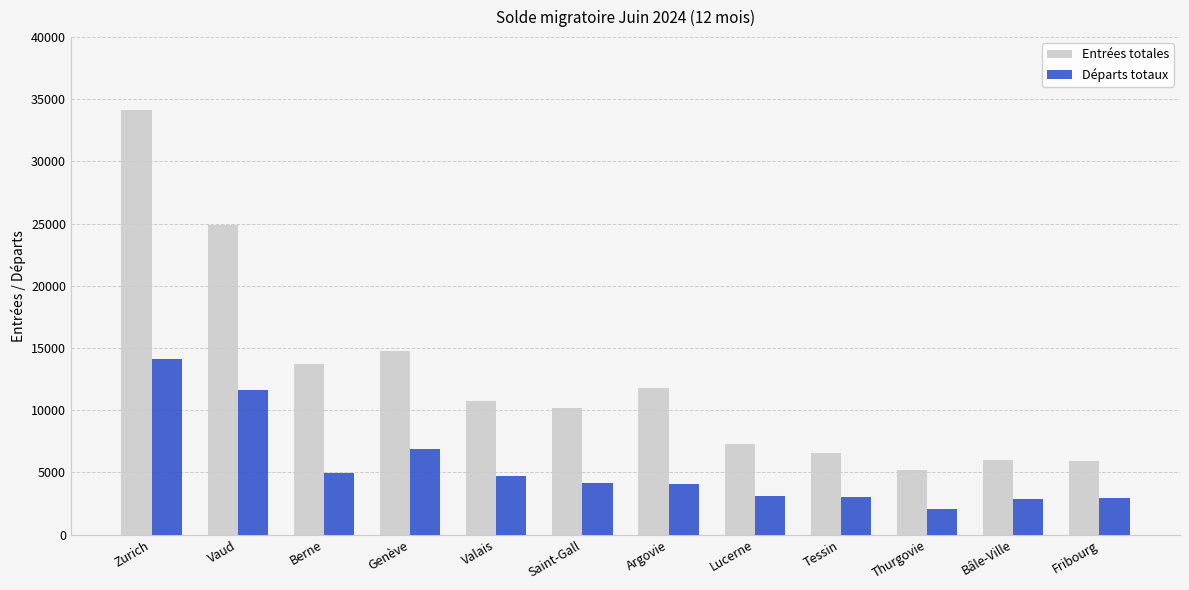

What are all the series names shown in the legend?

Entrées totales, Départs totaux